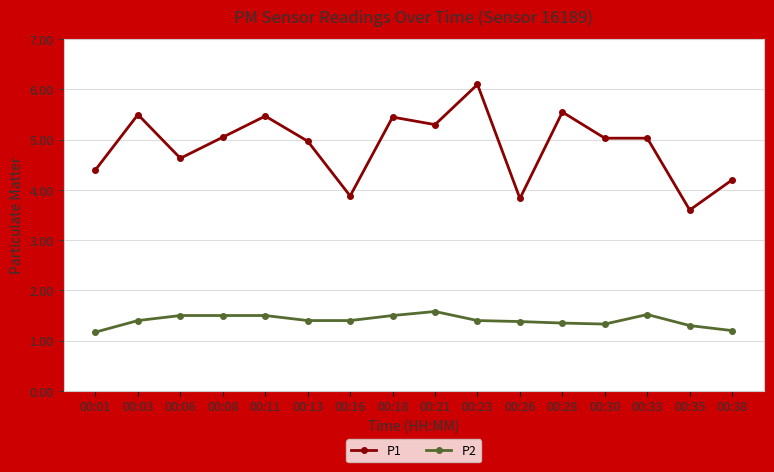

Rank the series by their average value, from highest to lowest.

P1, P2